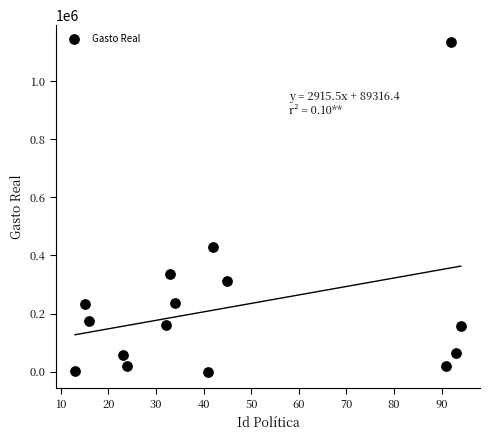

What is the range of Y values (max minus min)?

1135553.9